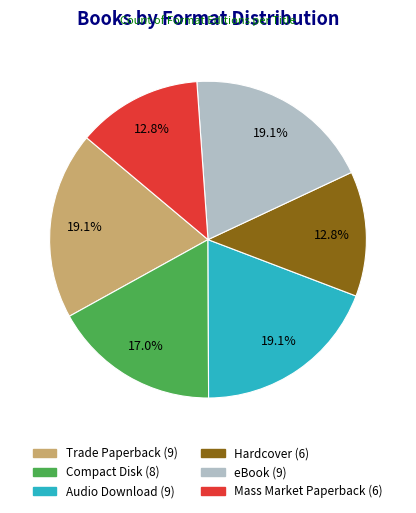

How many segments does this pie chart have?

6